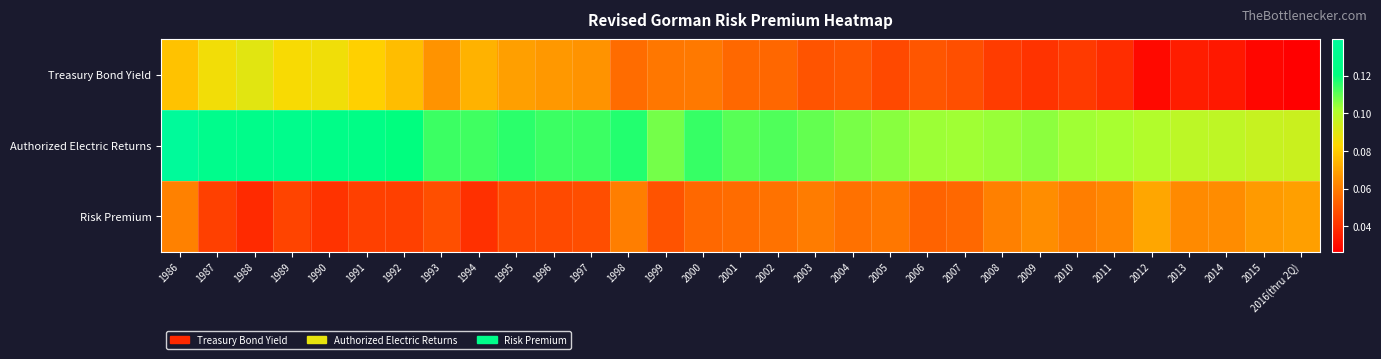

What is the difference between the highest and lowest values at 1994?

0.1